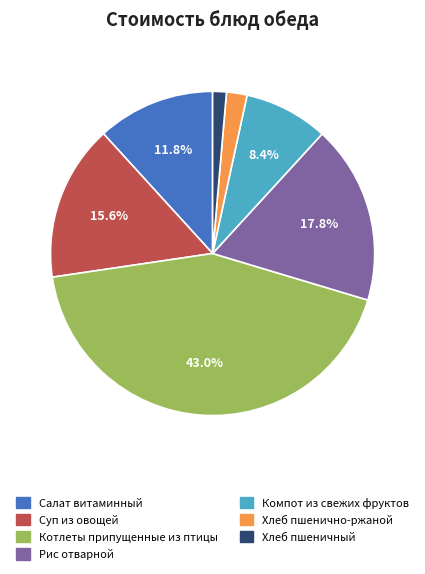

Which has a higher value, Компот из свежих фруктов or Хлеб пшеничный?

Компот из свежих фруктов